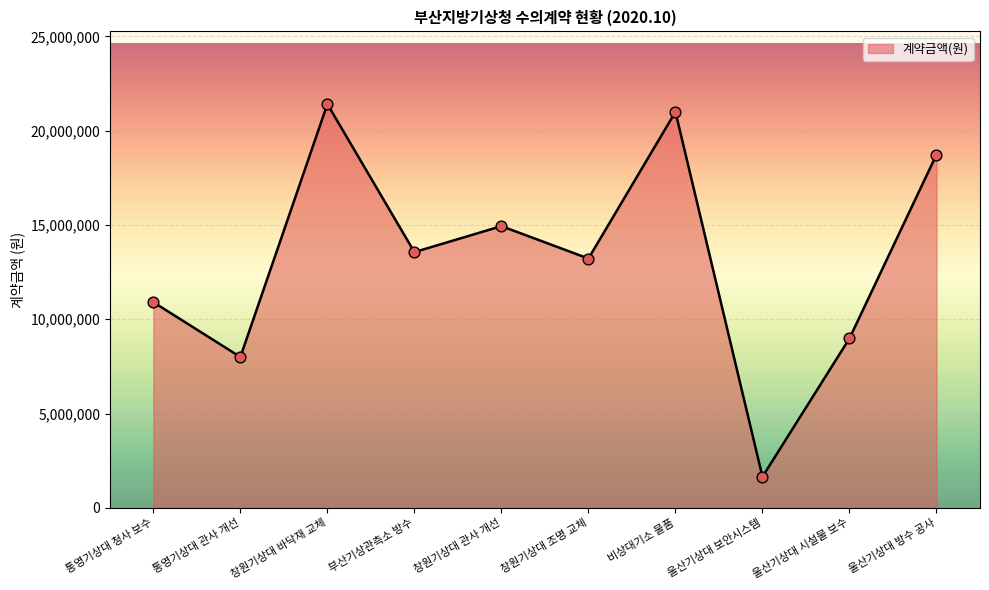

What is the ratio of the value at 비상대기소 물품 to the value at 통영기상대 관사 개선?

2.6